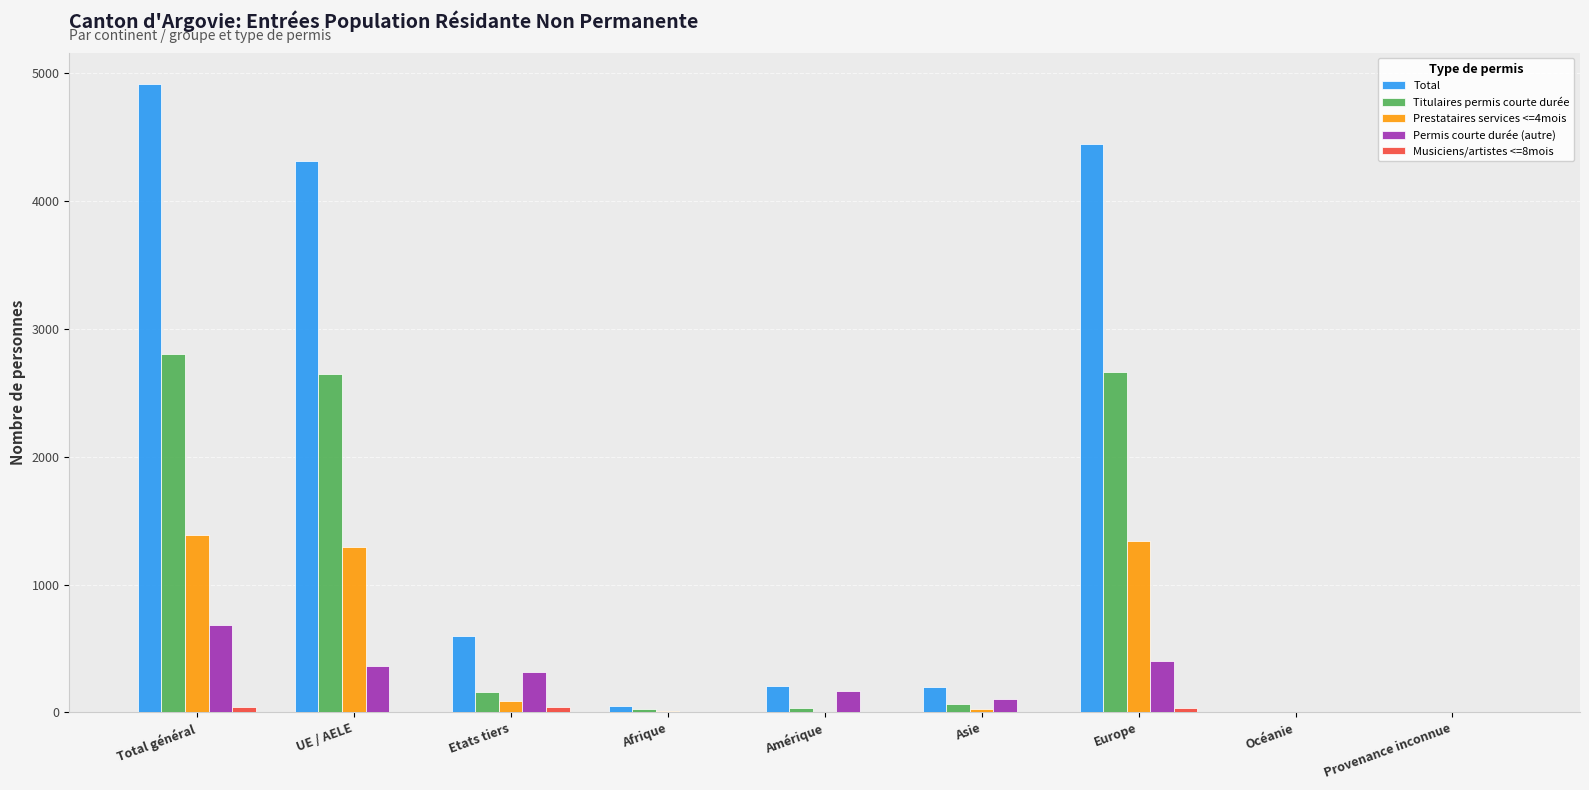

Are the bars grouped side by side (vs. stacked)?

Yes